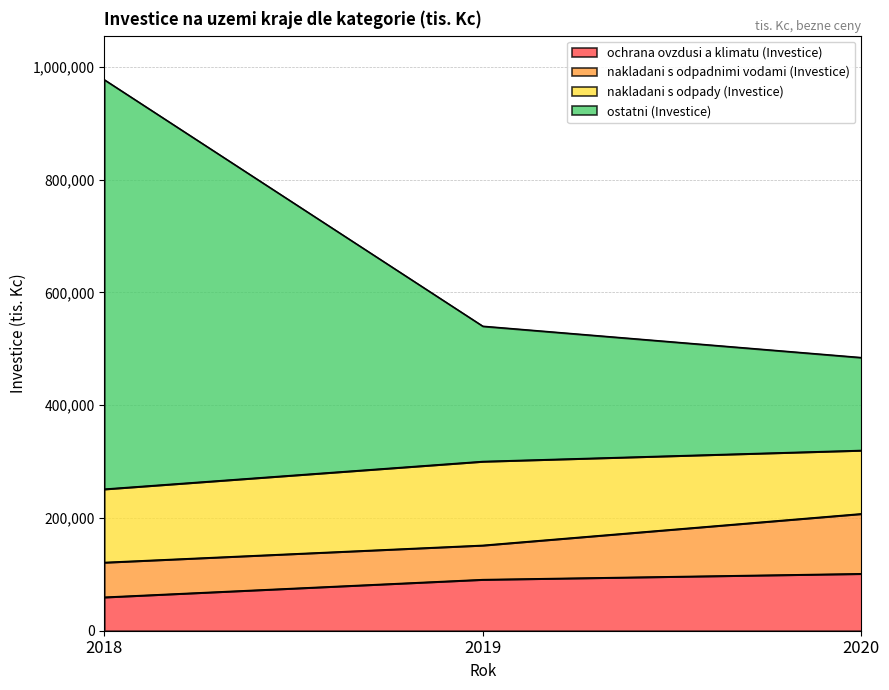

How many ochrana ovzdusi a klimatu (Investice) values are between 59491 and 101135?

3